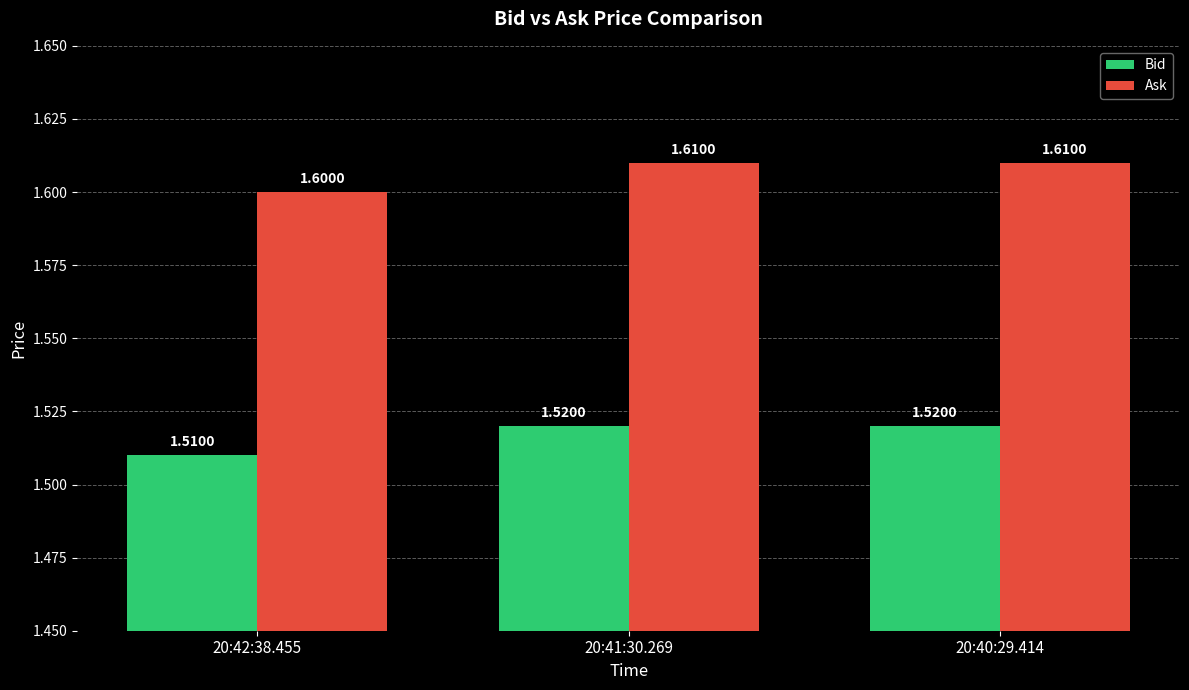

At 20:40:29.414, list the series in order from smallest to largest.

Bid, Ask